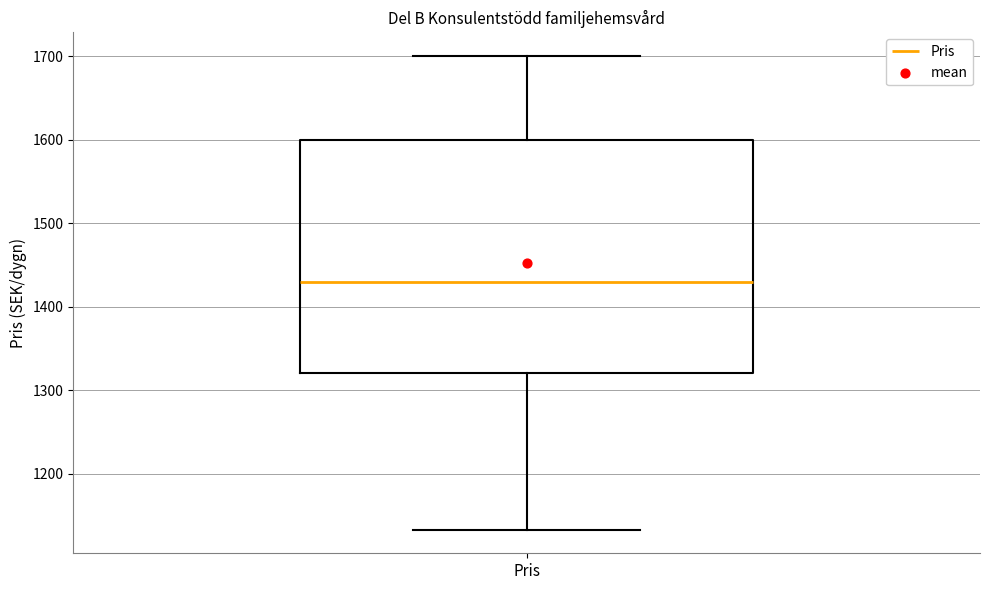

Where does the lower whisker of the box for Pris end on the y-axis? The values are not printed on the chart, so give them approximately, as read against the axis.

1130